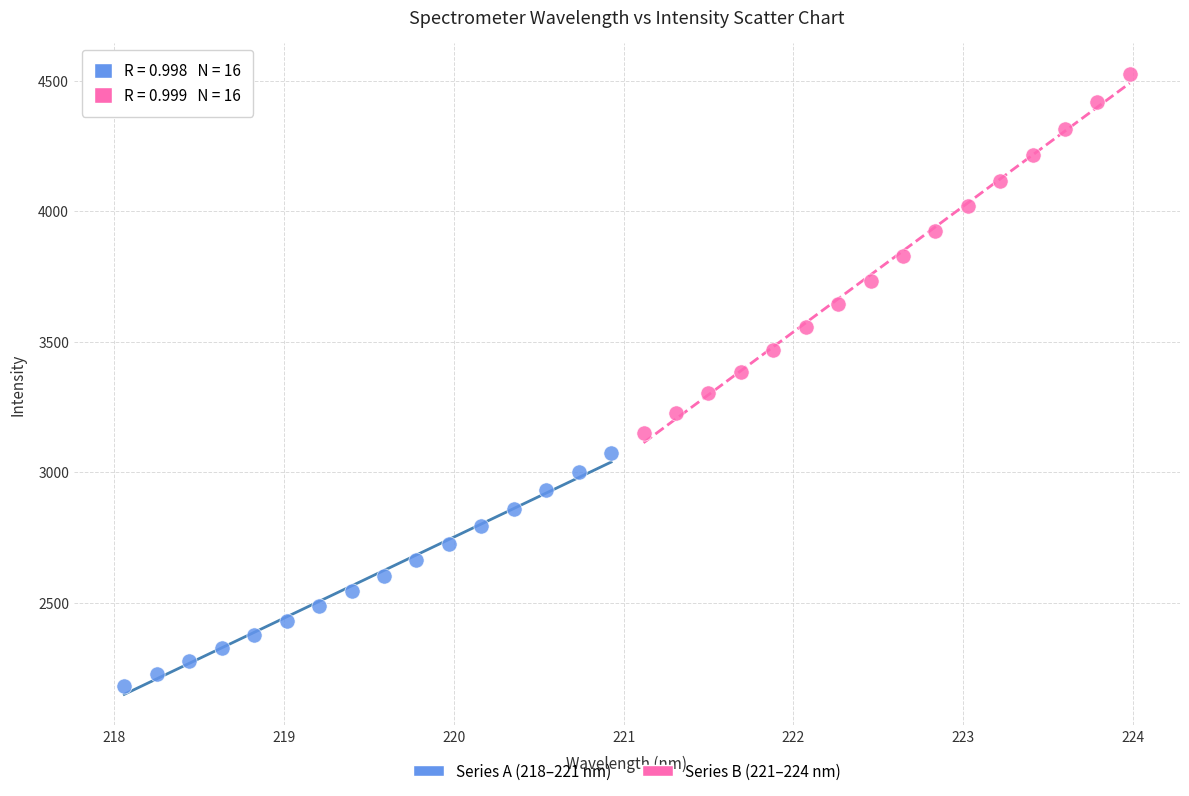

Which series contains the lowest Y value?

Series A (218–221 nm)